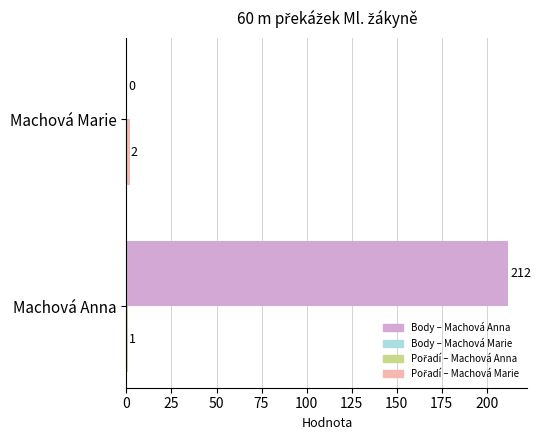

What is the total value across all series at Machová Anna?

213